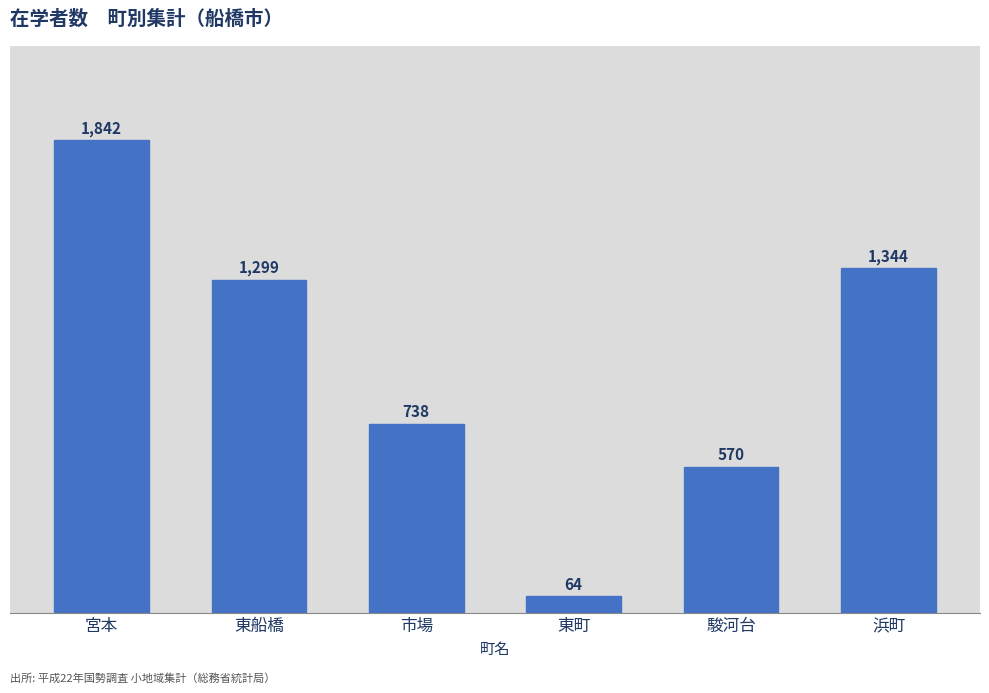

The value at 浜町 is 1344. True or false?

True